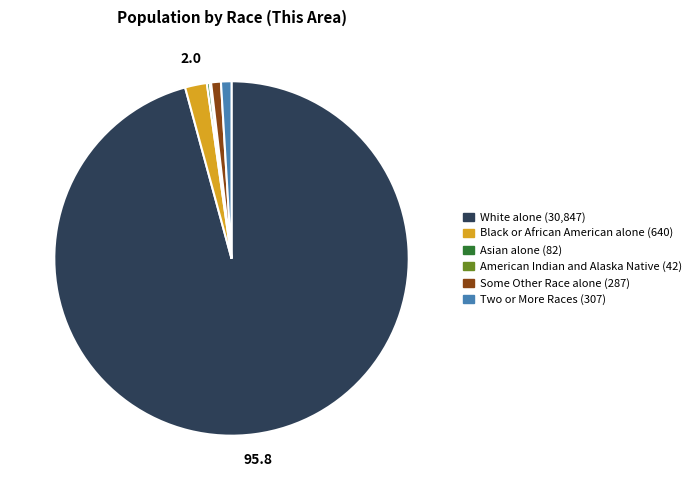

What is the ratio of the value at Two or More Races to the value at Black or African American alone?

0.5